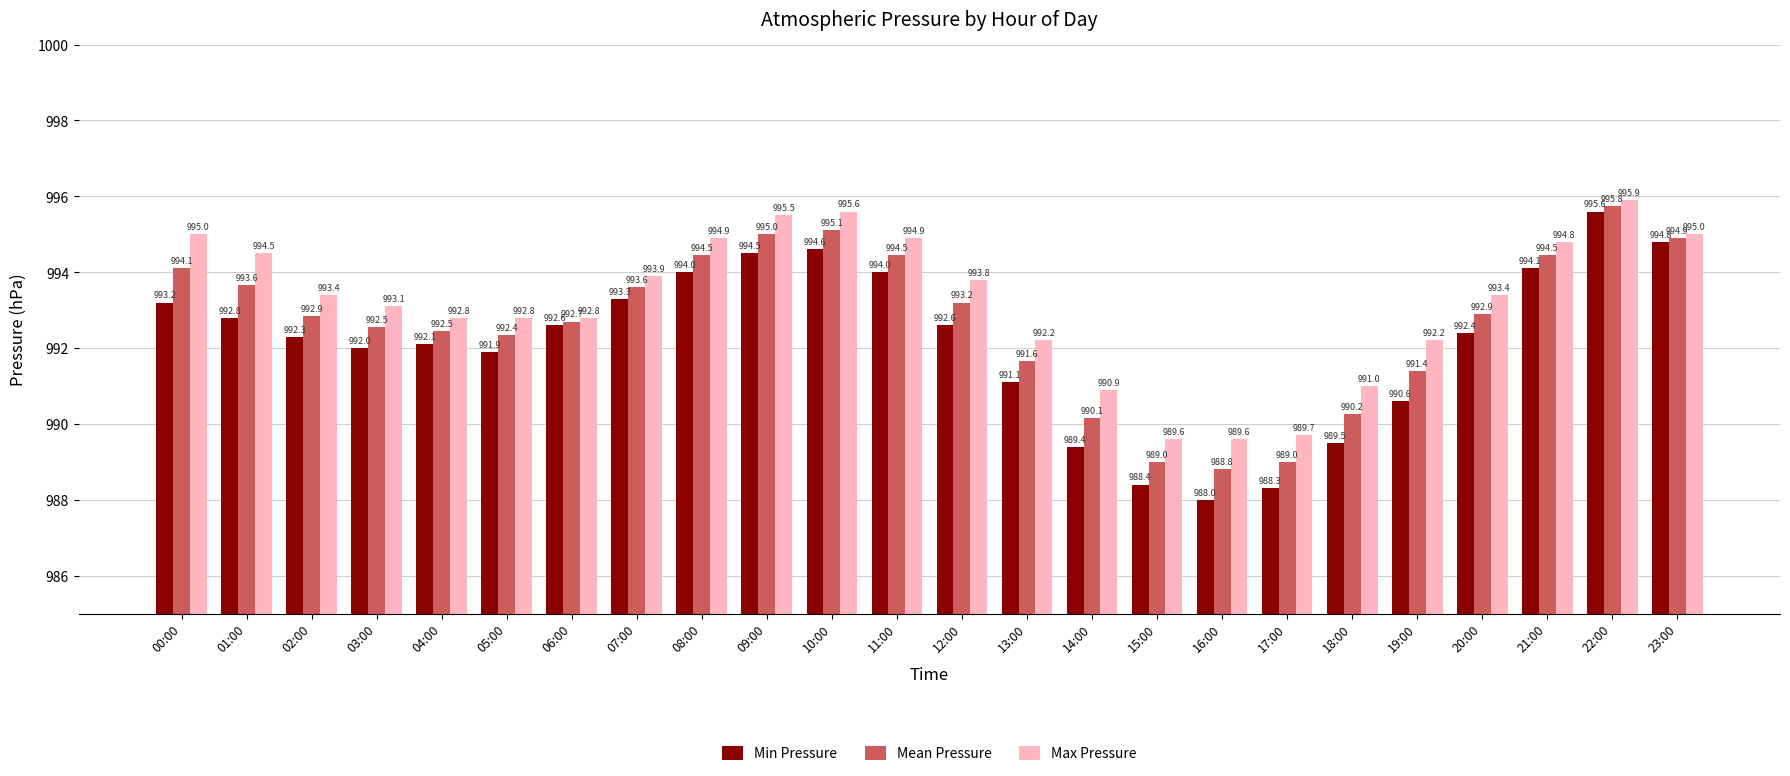

At 16:00, list the series in order from smallest to largest.

Min Pressure, Mean Pressure, Max Pressure